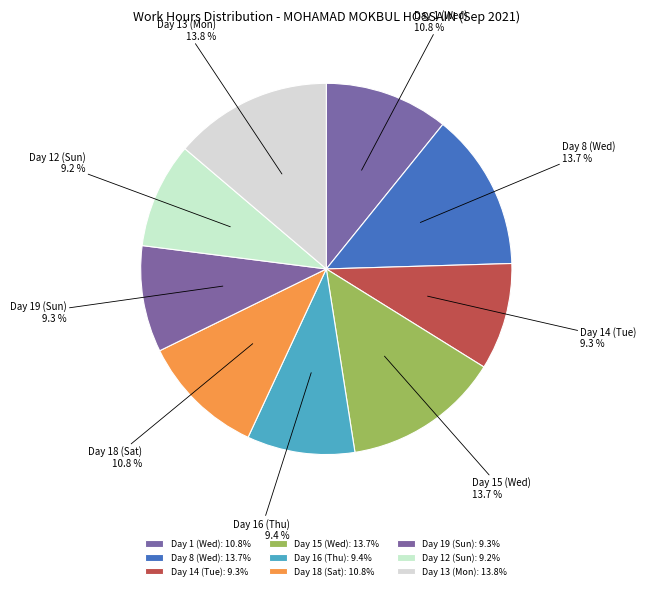

How many slices are in this pie chart?

9